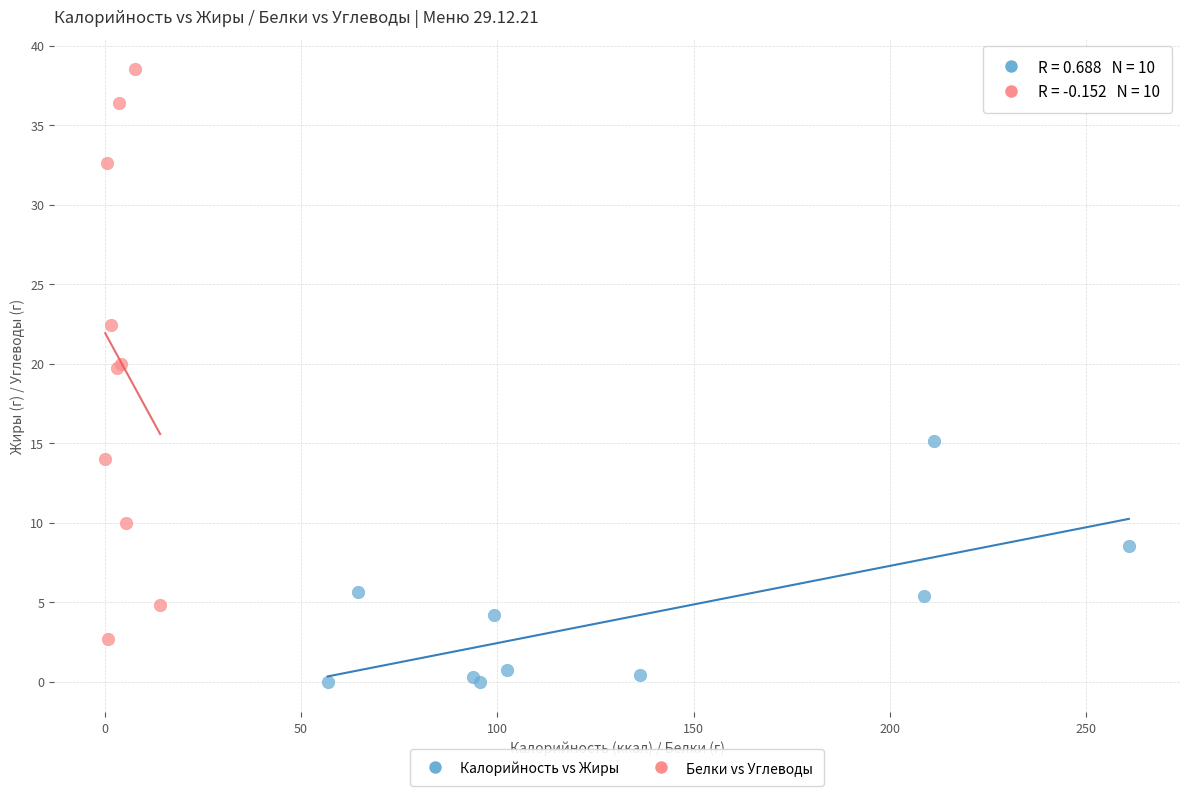

Which series has the widest spread of Y values?

Белки vs Углеводы